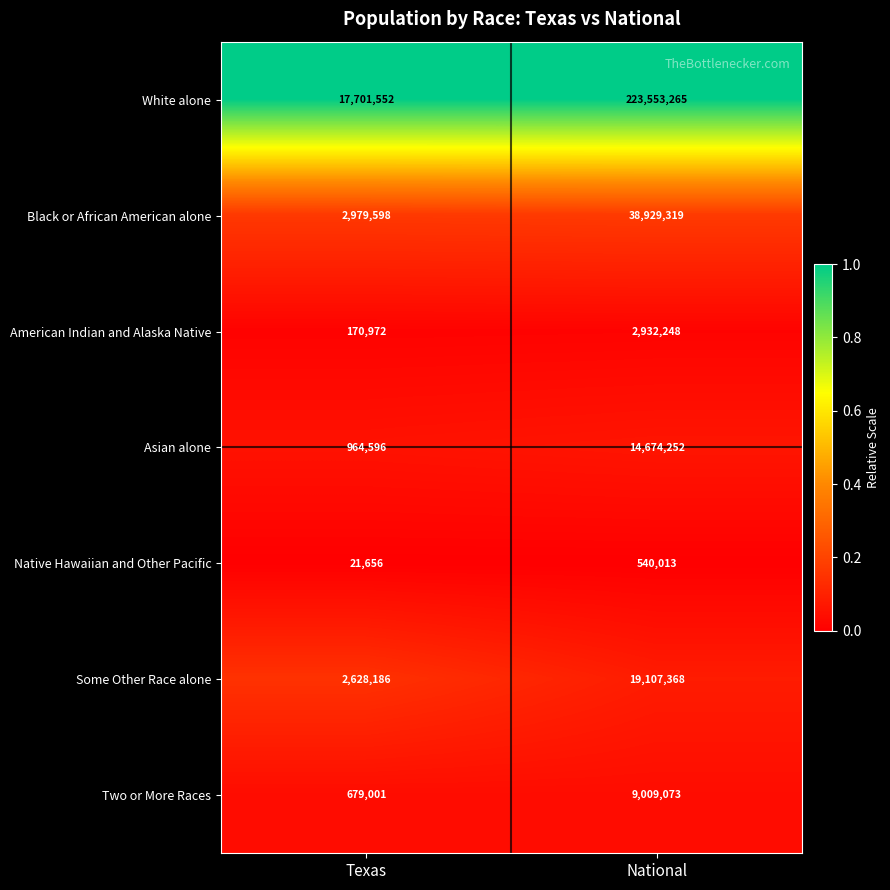

Where is Asian alone nearest to the value 7819424?

Texas